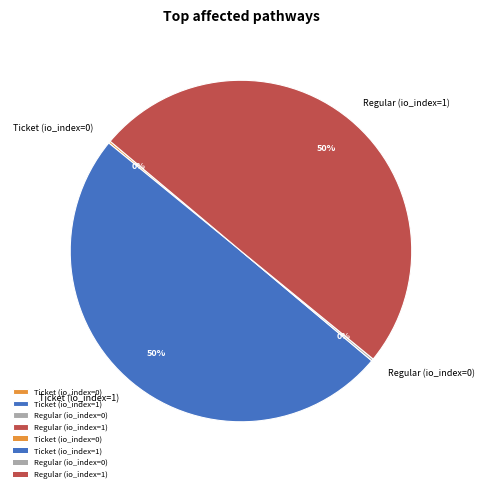

What percentage is the Regular (io_index=1) slice, to the nearest percent?

50%